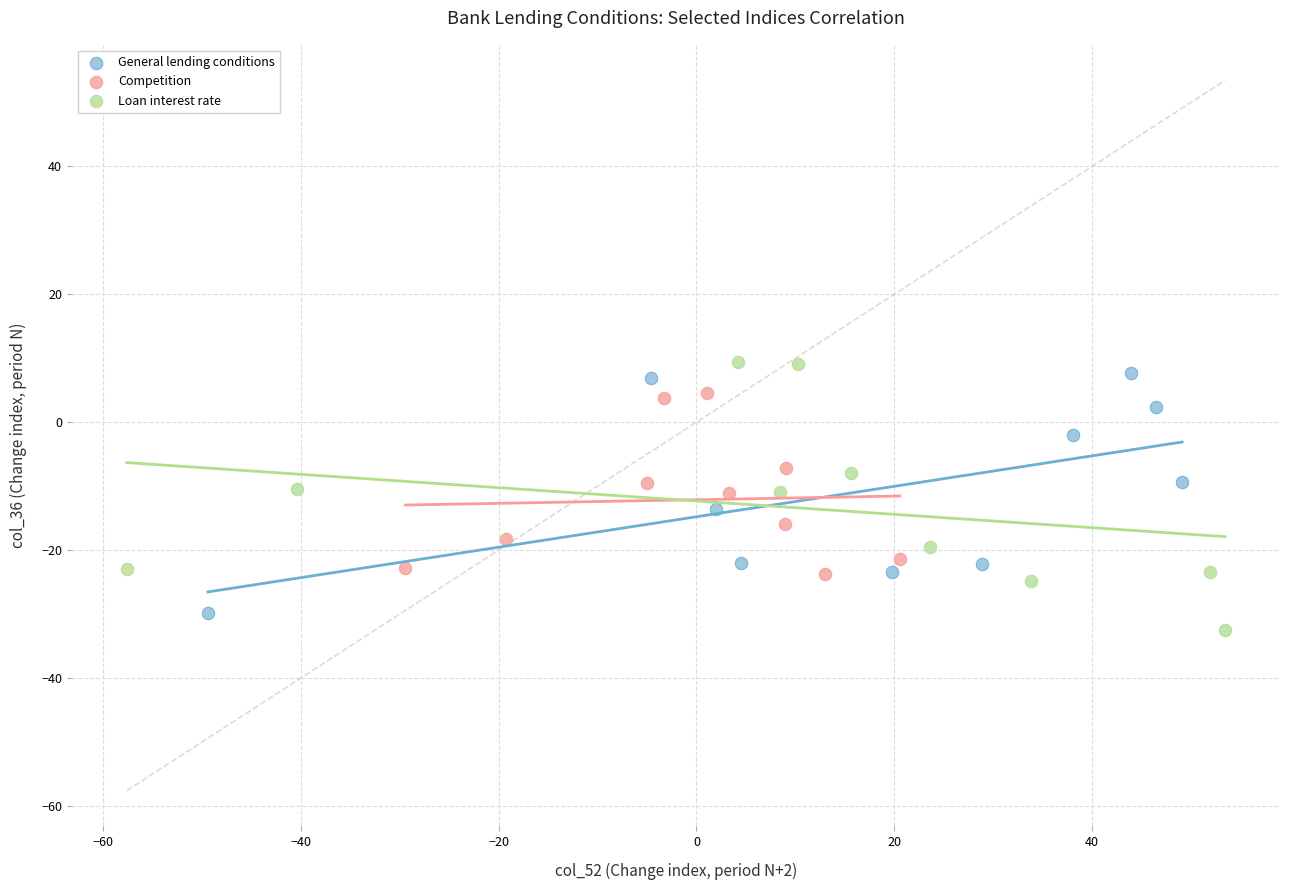

What are all the series names shown in the legend?

General lending conditions, Competition, Loan interest rate